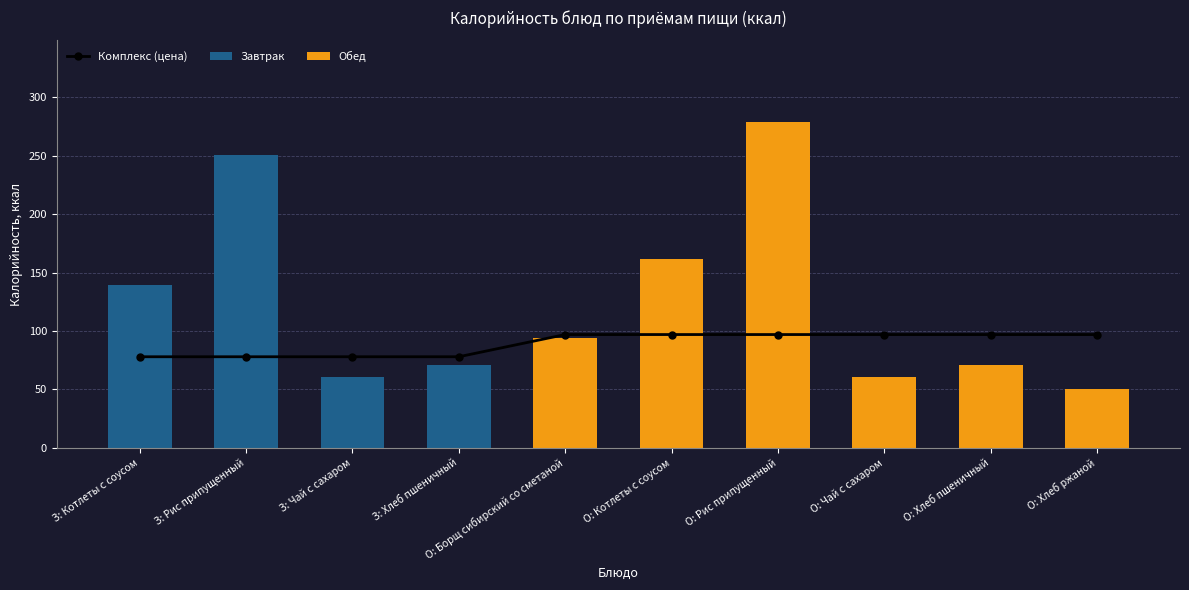

What is the label of the 10th bar from the left?

О: Хлеб ржаной